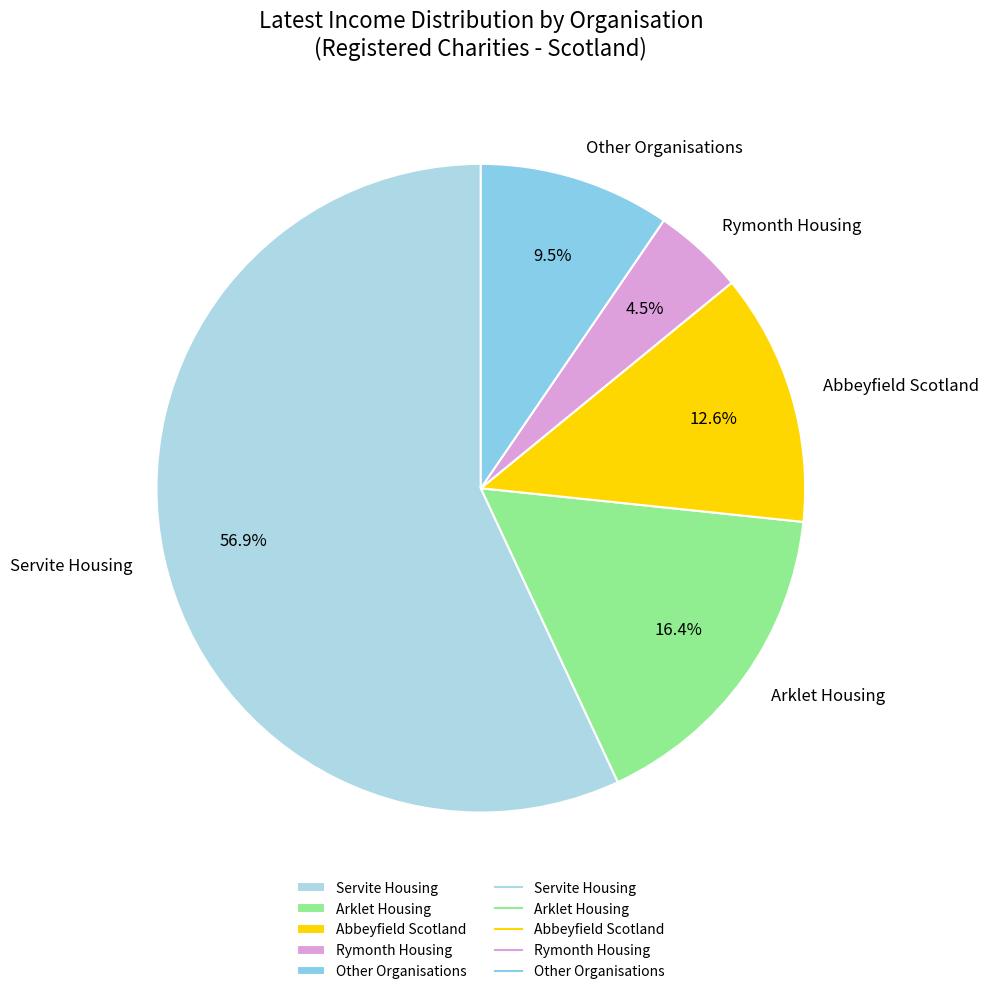

Between Other Organisations and Rymonth Housing, which is larger?

Other Organisations